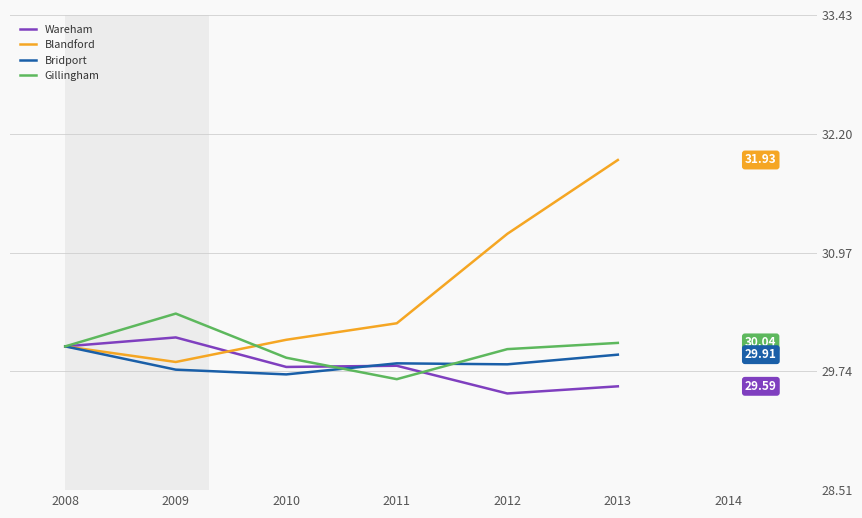

Which series has the largest range (max minus min)?

Blandford